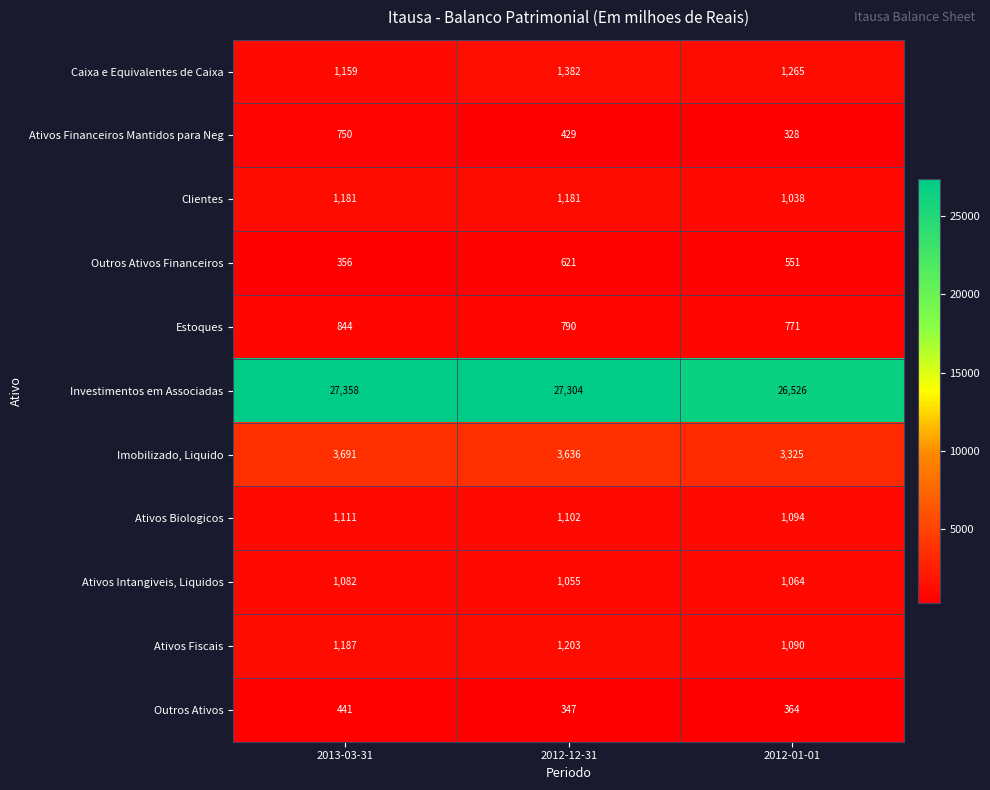

What is the sum of the Estoques values at 2013-03-31 and 2012-01-01?

1615